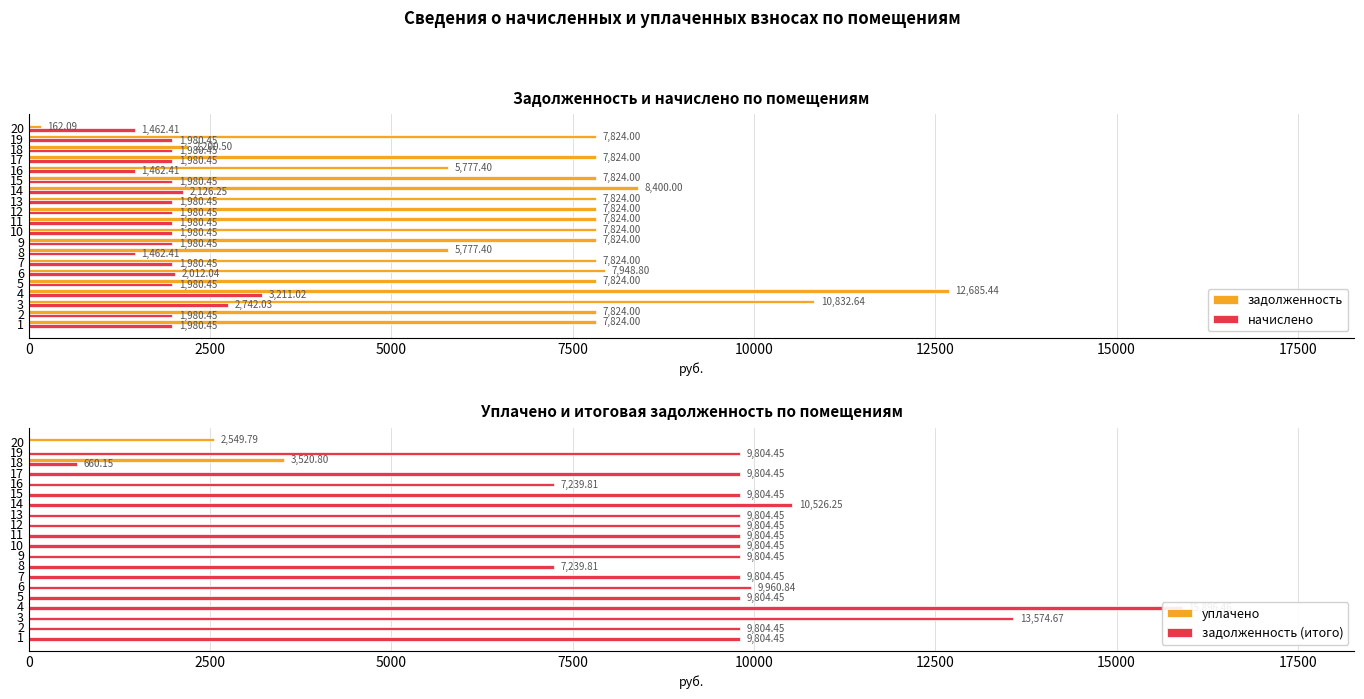

What is the difference between the начислено values at 6 and 14?

114.2